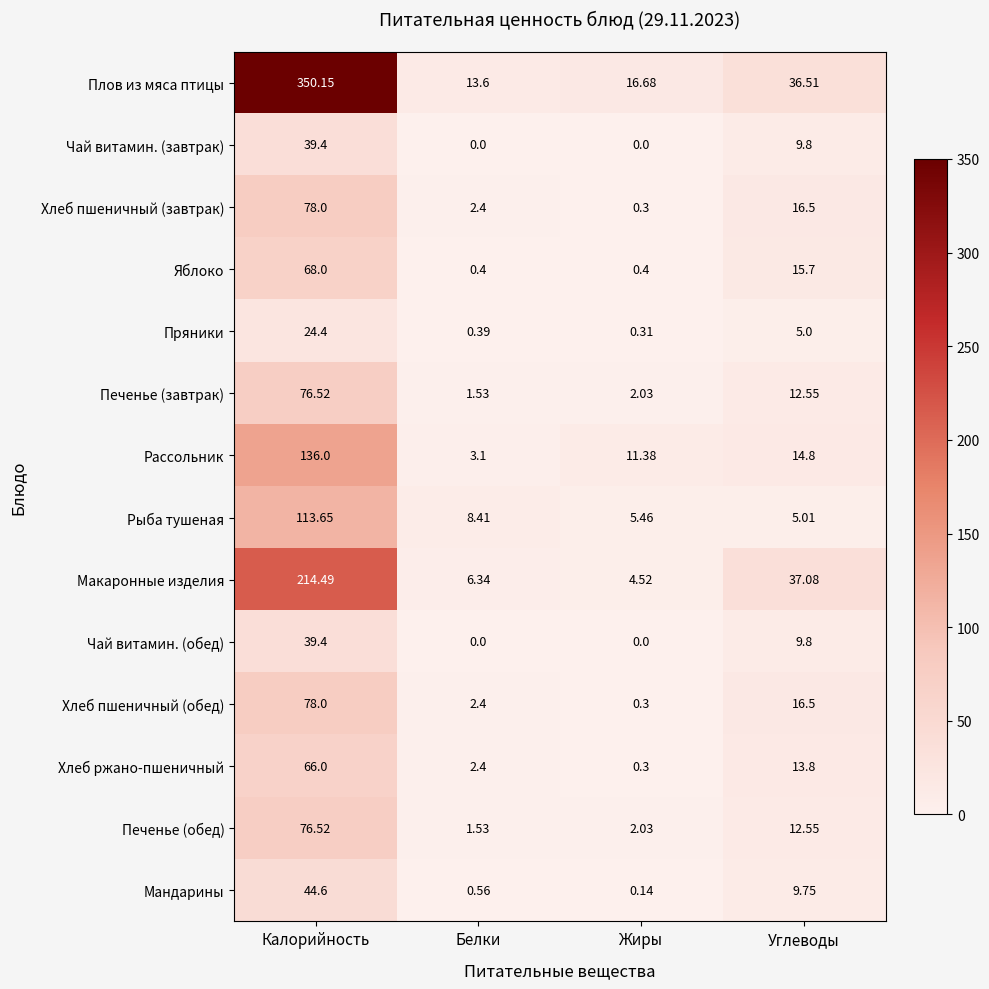

Which series changed the most between Калорийность and Белки?

Плов из мяса птицы